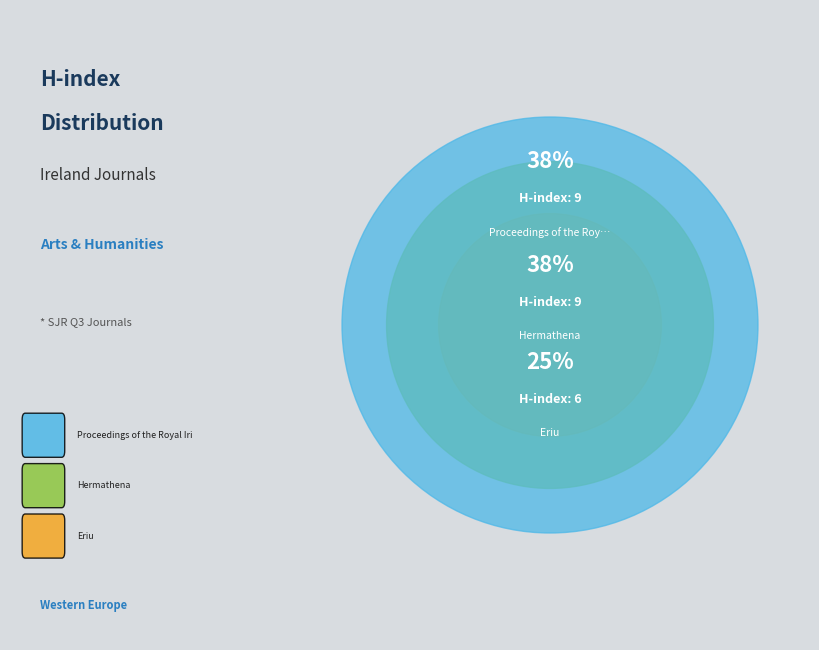

Combined, do Hermathena and Proceedings of the Royal Irish Academy account for over 50%?

Yes